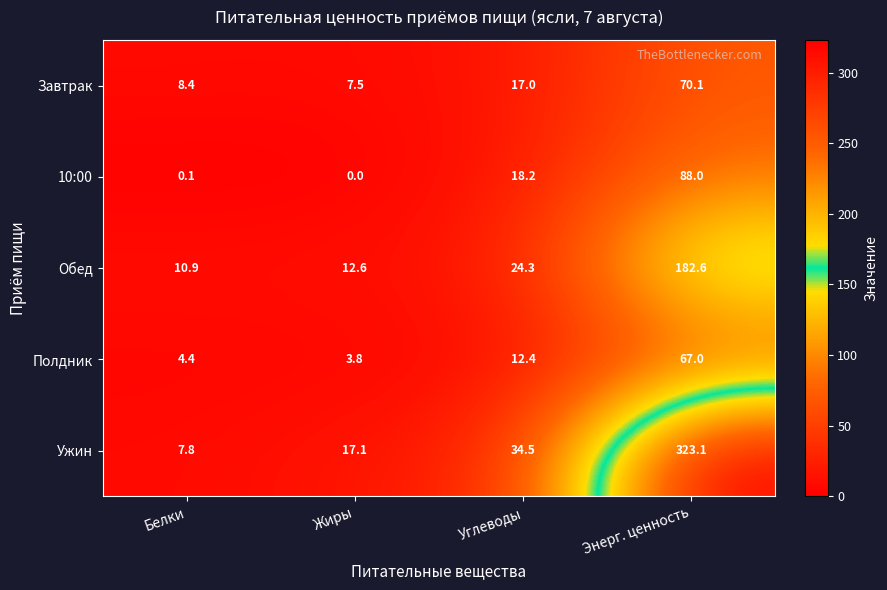

The value of 10:00 at Белки is 0.1. True or false?

True